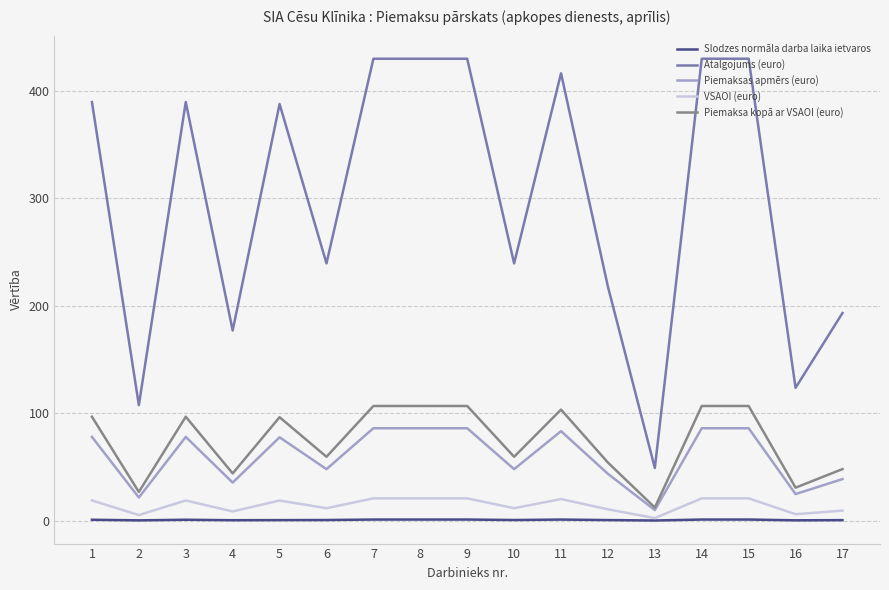

What is the average value of the VSAOI (euro) series?

14.4